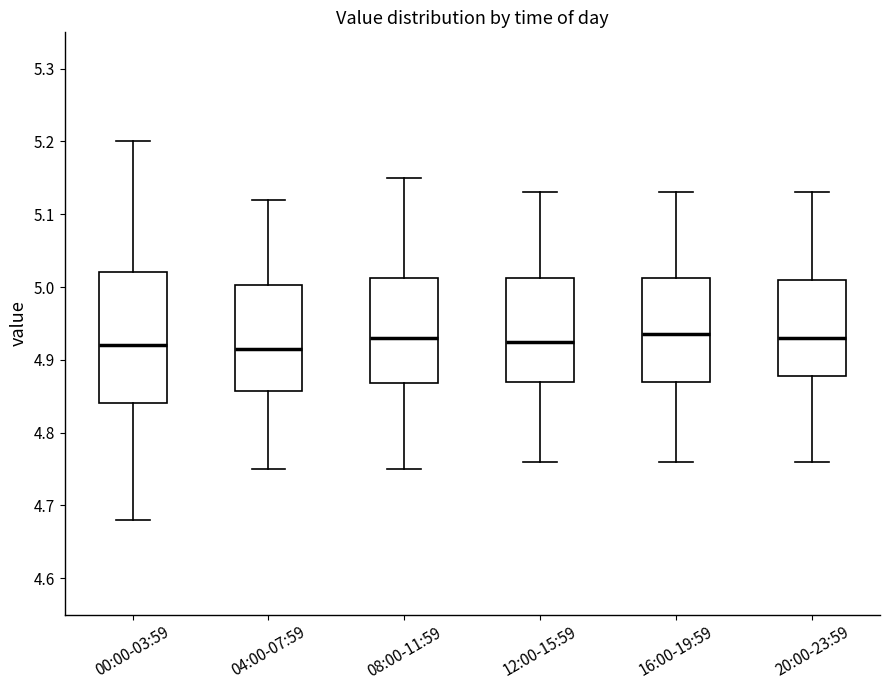

Comparing the boxes themselves (not the whiskers), which one is the tallest?

00:00-03:59